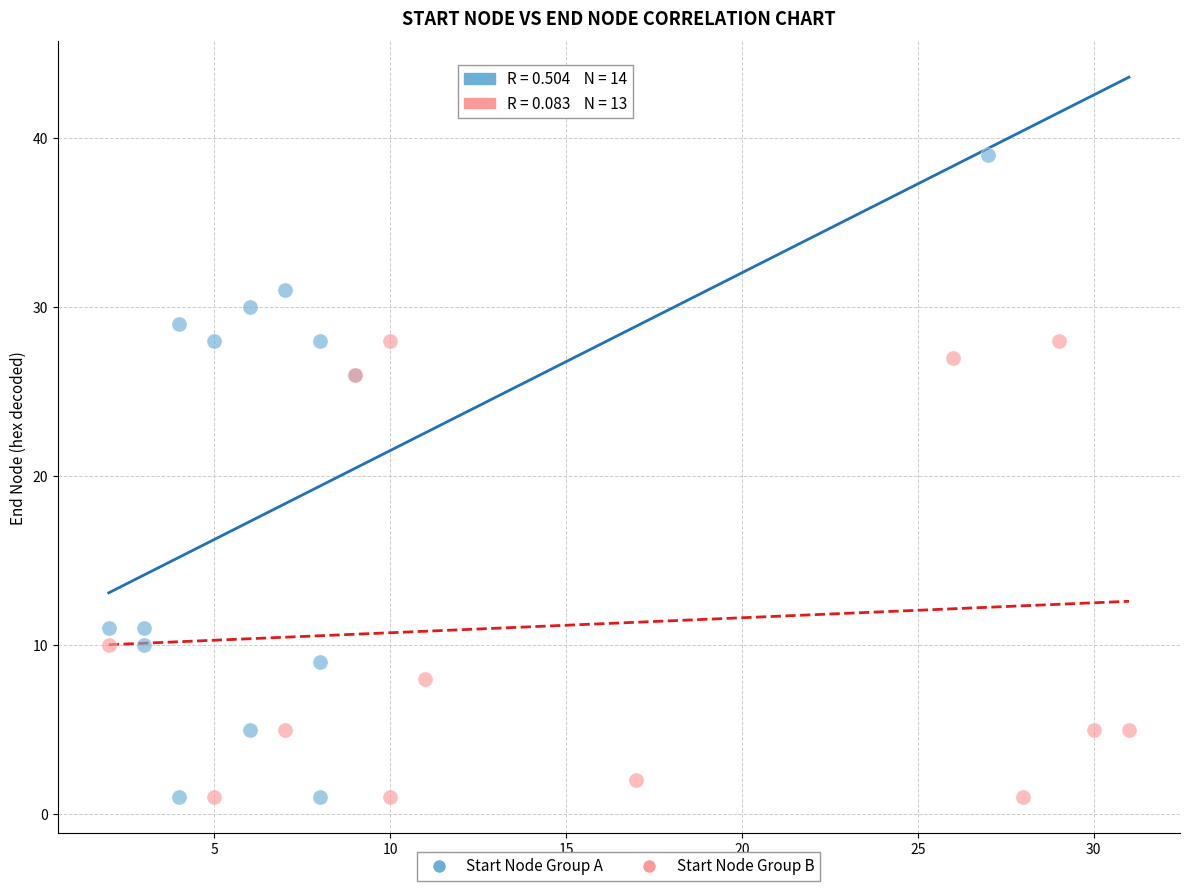

Which series contains the highest Y value?

Start Node Group A